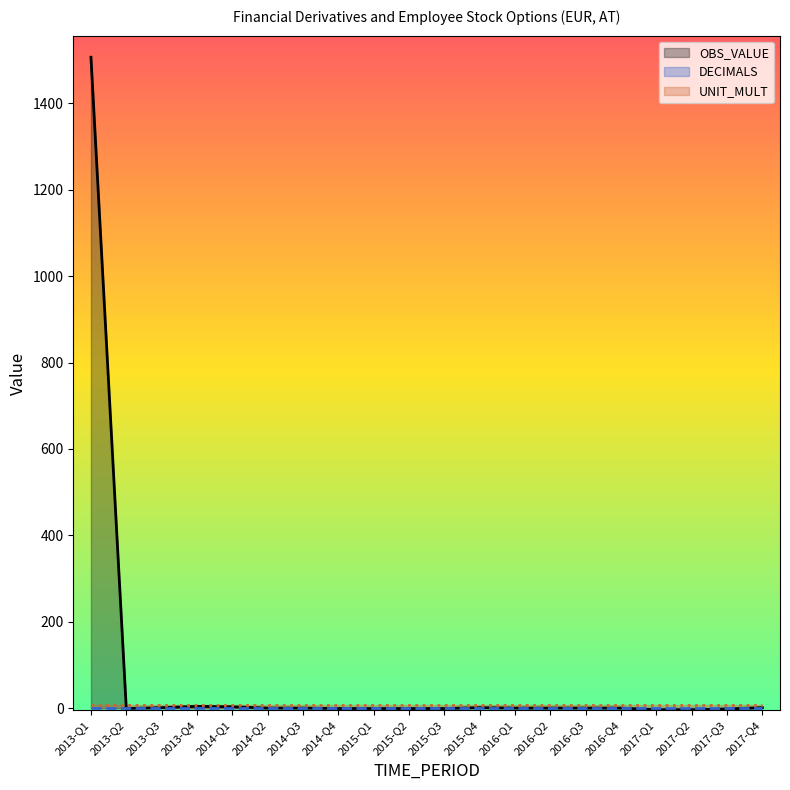

Reading right to left, transcribe all the data shown in this chart.

OBS_VALUE: 1	-2	-4	-4	0	0	0	0	1	-1	-1	-1	-1	0	0	3	4	1	-1	1507
DECIMALS: 0	0	0	0	0	0	0	0	0	0	0	0	0	0	0	0	0	0	0	0
UNIT_MULT: 6	6	6	6	6	6	6	6	6	6	6	6	6	6	6	6	6	6	6	6